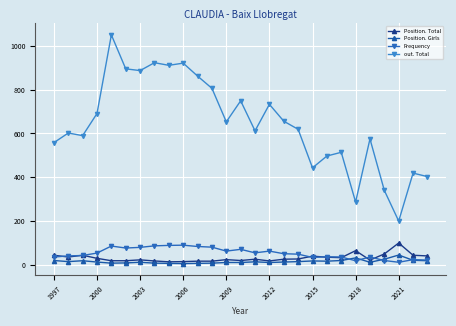

Reading left to right, what are all the values shown in this chart?

Position. Total: 44	36	44	30	19	19	23	18	14	15	17	17	24	20	26	18	26	27	40	35	33	65	22	50	100	44	41
Position. Girls: 20	15	19	13	8	9	12	8	7	6	7	8	11	11	14	11	13	15	18	17	20	32	12	26	45	21	19
Frequency: 36	41	43	54	86	77	80	87	89	90	84	81	63	71	55	63	51	49	34	37	36	19	36	20	12	24	22
out. Total: 558	602	590	691	1050	895	887	923	911	921	862	806	653	749	612	733	656	619	443	497	514	287	575	340	200	419	403